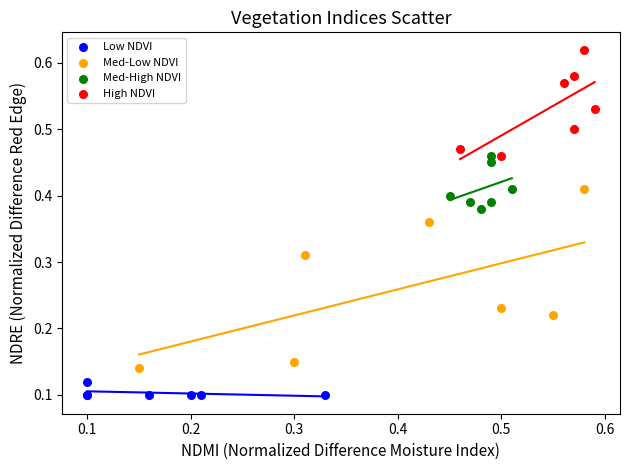

Which series contains the highest Y value?

High NDVI